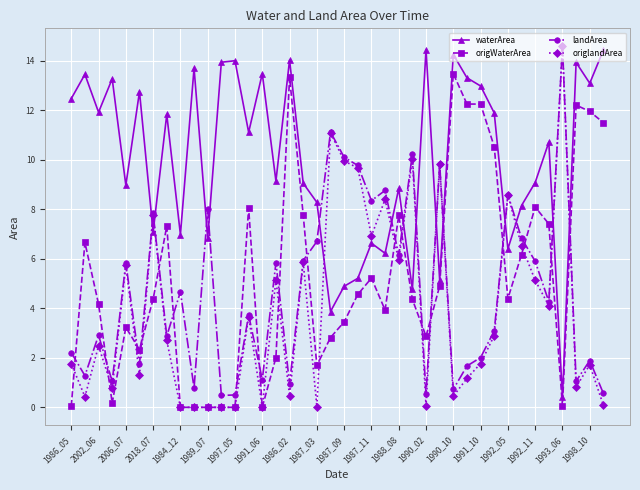

What are all the series names shown in the legend?

waterArea, origWaterArea, landArea, origlandArea